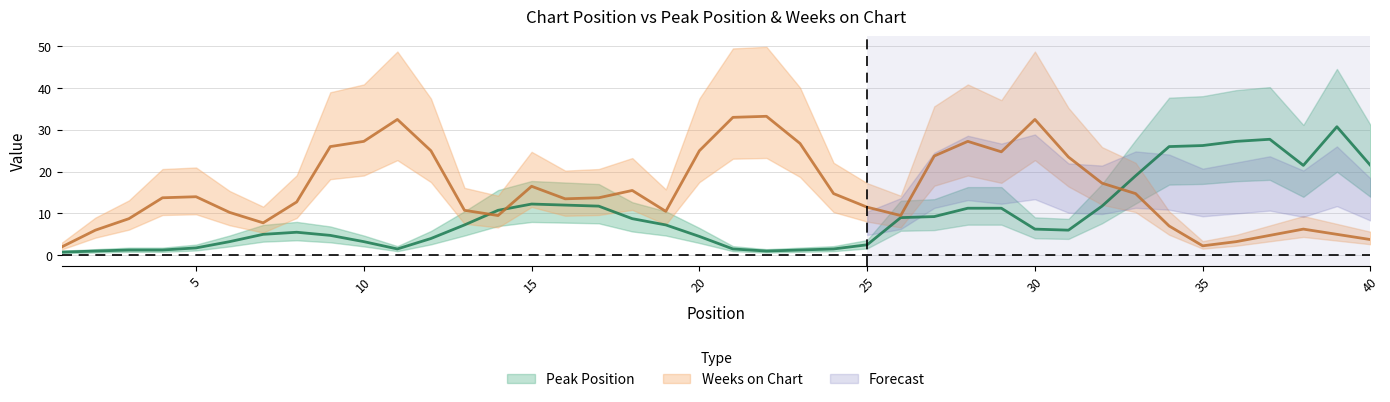

What is the difference between the Peak Position values at 11 and 30?

4